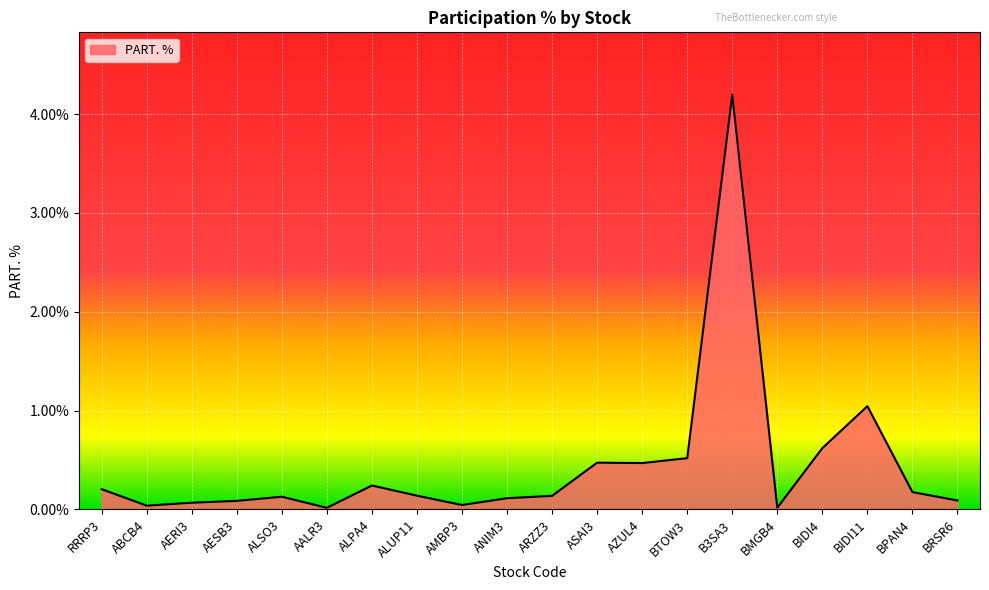

What is the average value?

0.4